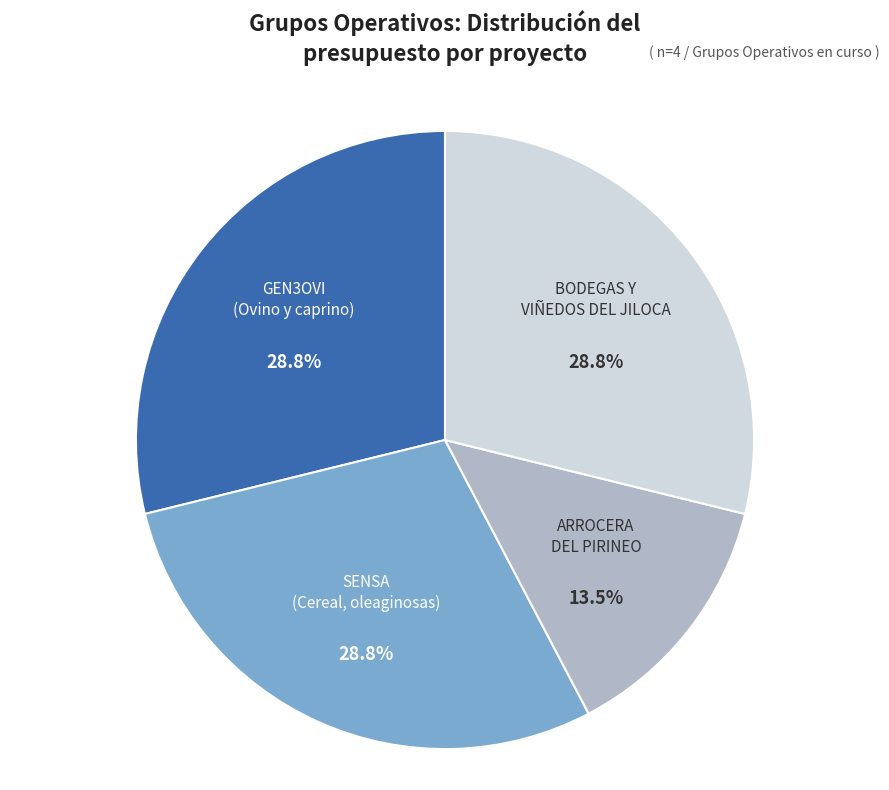

How many slices are in this pie chart?

4